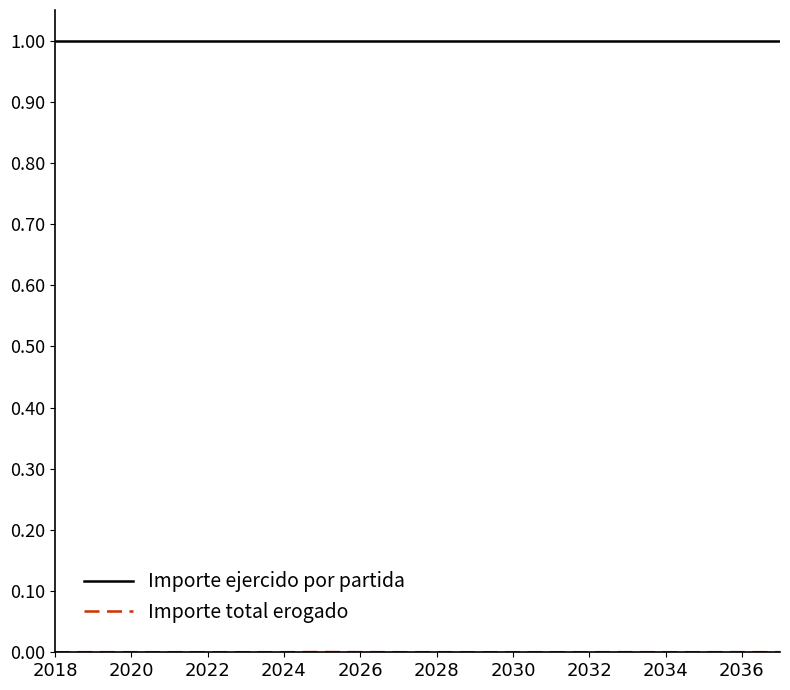

Which series has the largest total across all categories?

Importe ejercido por partida